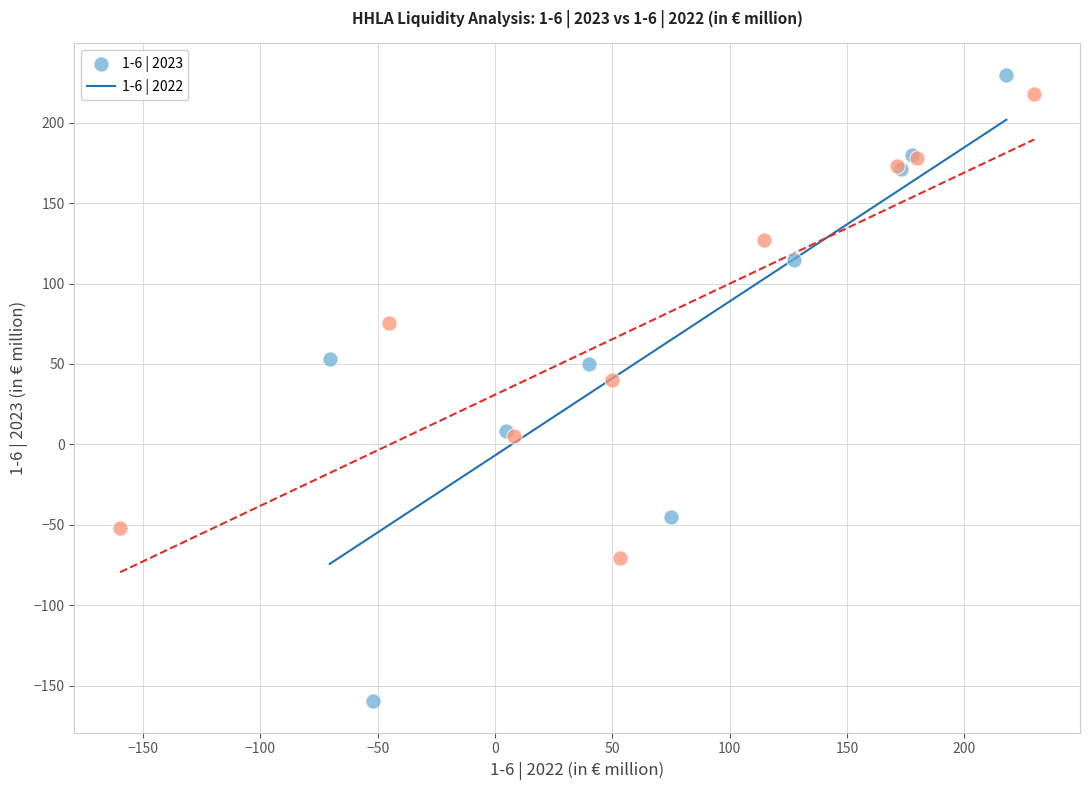

Which series has the widest spread of Y values?

1-6 | 2023